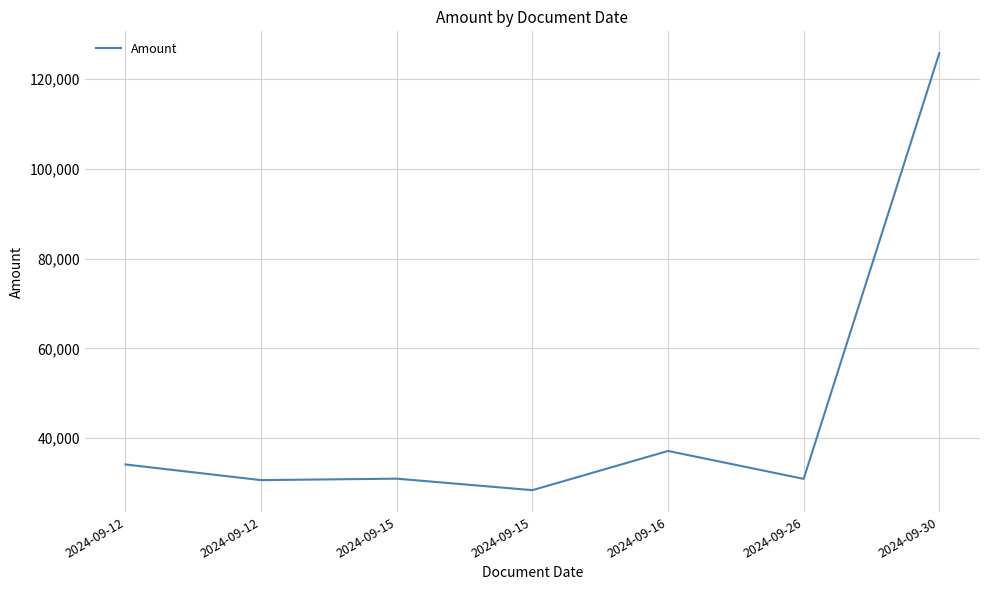

What is the change in value from 2024-09-15 to 2024-09-26?

-45.4